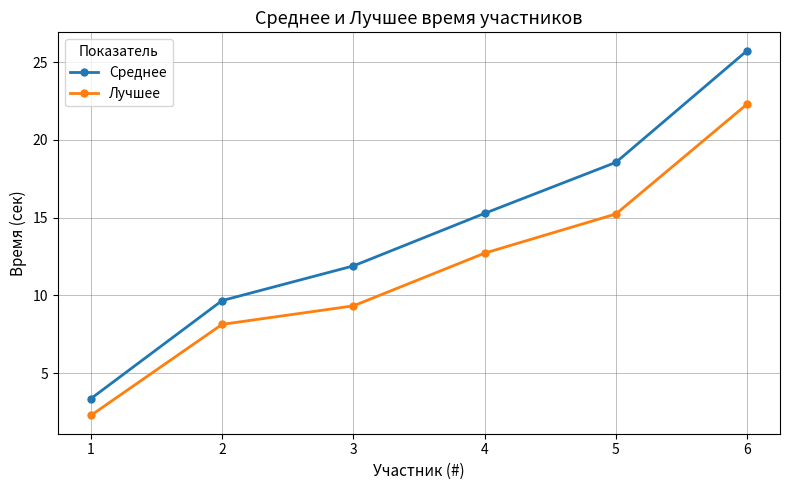

How many distinct data groups are displayed?

2